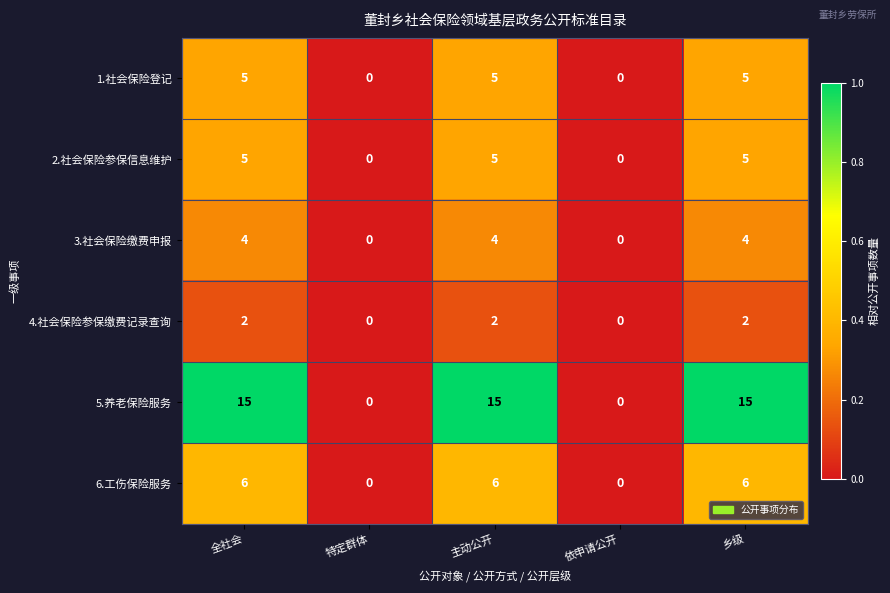

What is the total value across all series at 乡级?

37